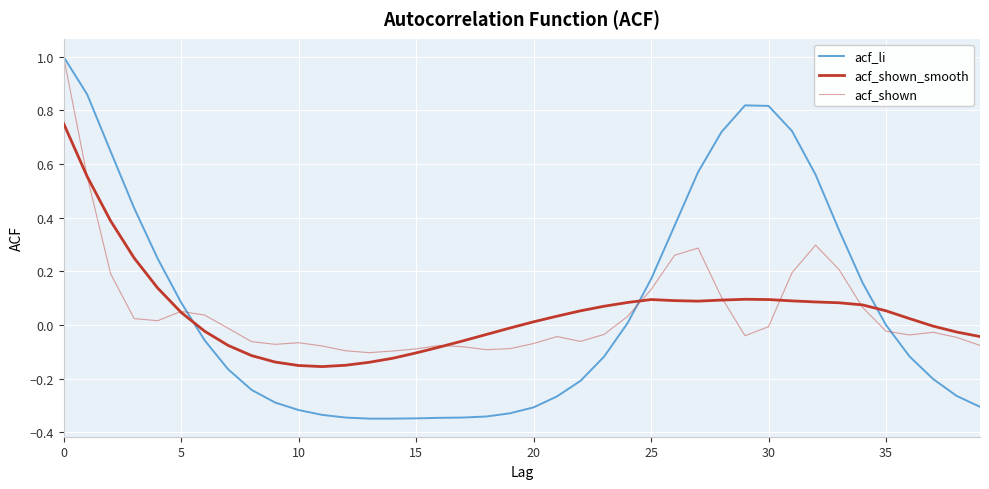

How many intersections are there between acf_shown_smooth and acf_li?

3